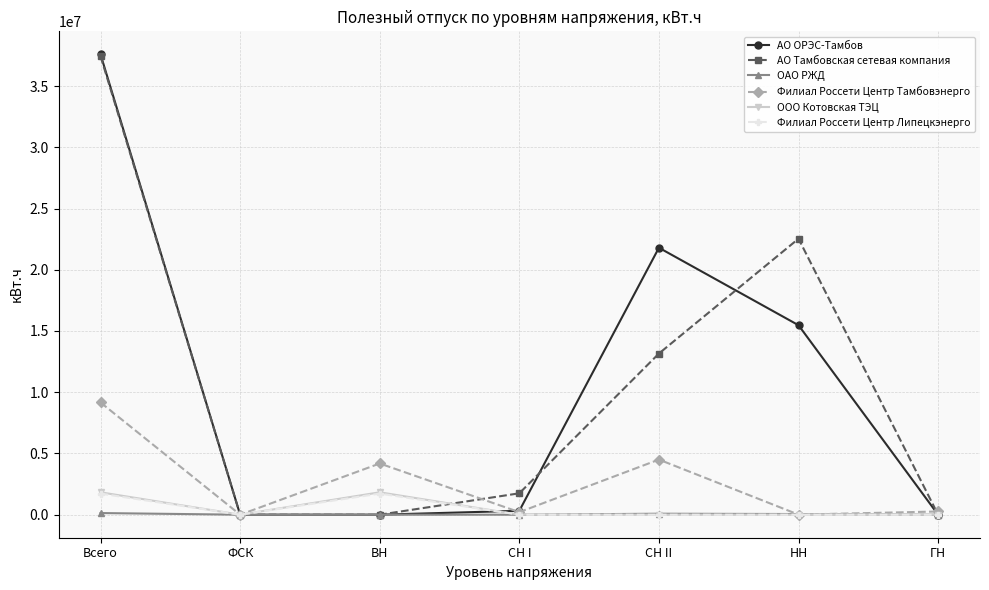

What are all the series names shown in the legend?

АО ОРЭС-Тамбов, АО Тамбовская сетевая компания, ОАО РЖД, Филиал Россети Центр Тамбовэнерго, ООО Котовская ТЭЦ, Филиал Россети Центр Липецкэнерго